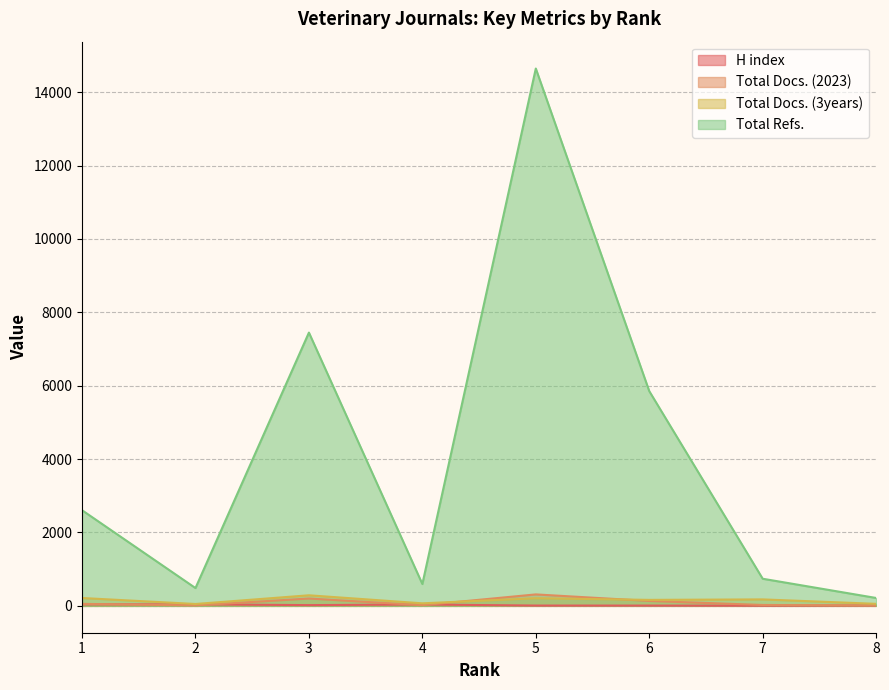

How many lines are shown in the chart?

4